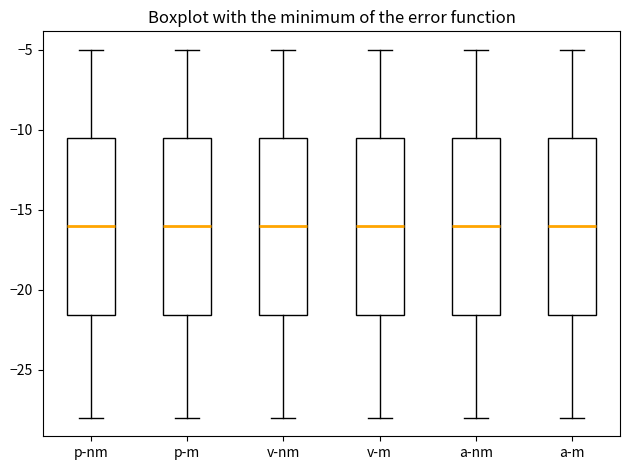

Reading left to right, transcribe this box plot: for each box, give where its median line is, the range the box spans, and where its two whiskers end, as read against the y-axis. The values are not printed on the chart, so give them approximately, as read against the axis.

p-nm: median -16.0, box -21.5 to -10.5, whiskers -28.0 to -5.0
p-m: median -16.0, box -21.5 to -10.5, whiskers -28.0 to -5.0
v-nm: median -16.0, box -21.5 to -10.5, whiskers -28.0 to -5.0
v-m: median -16.0, box -21.5 to -10.5, whiskers -28.0 to -5.0
a-nm: median -16.0, box -21.5 to -10.5, whiskers -28.0 to -5.0
a-m: median -16.0, box -21.5 to -10.5, whiskers -28.0 to -5.0